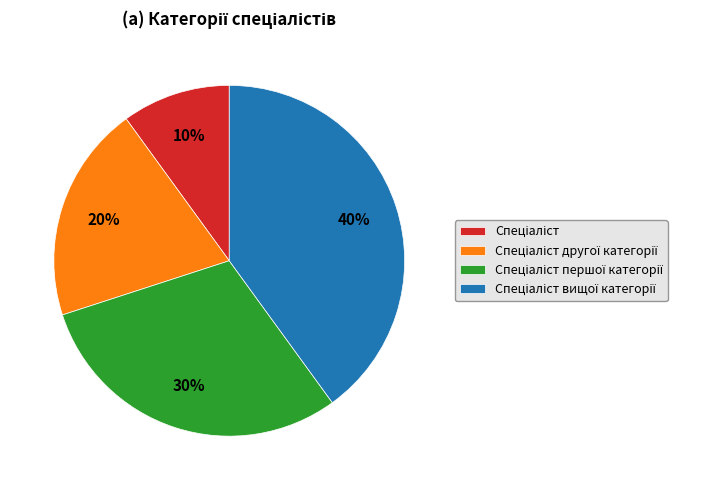

To the nearest percent, what is the average slice percentage?

25%